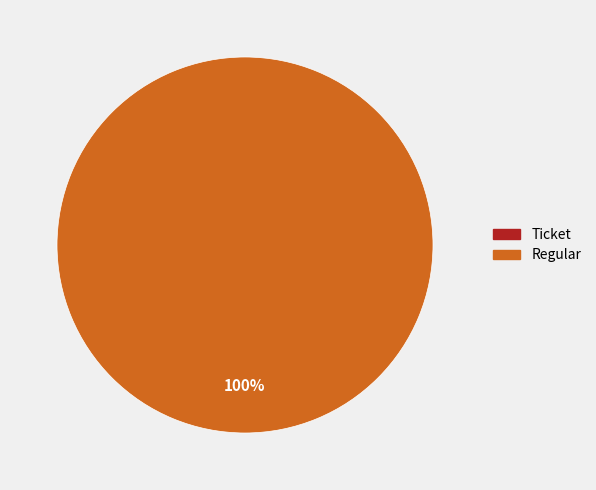

Is it true that Ticket is 0% of the pie?

True